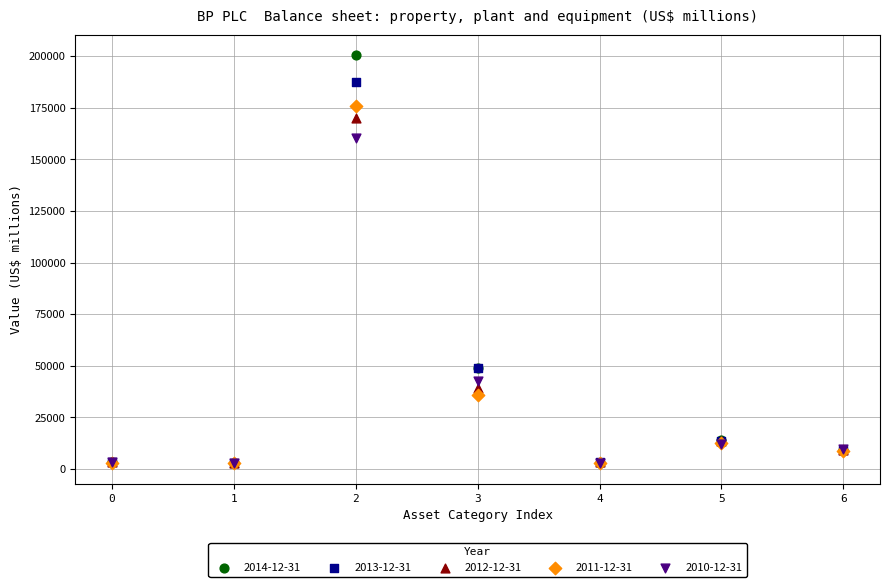

Which series reaches the maximum Y coordinate?

2014-12-31